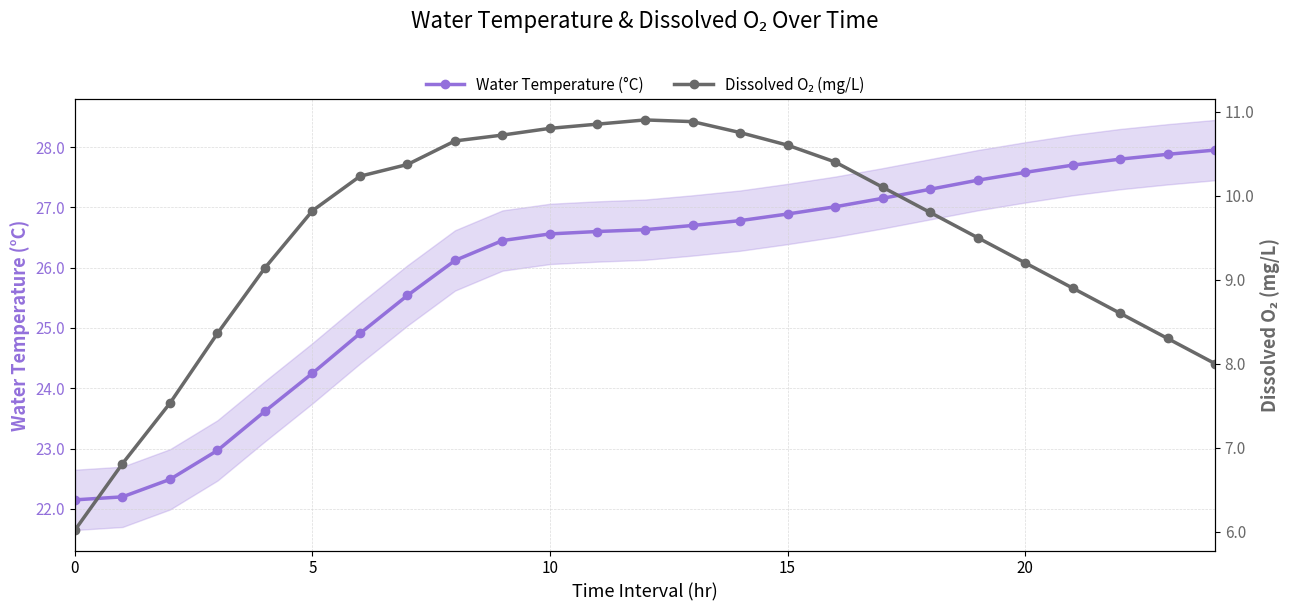

What is the label of the 15th point from the left?

14